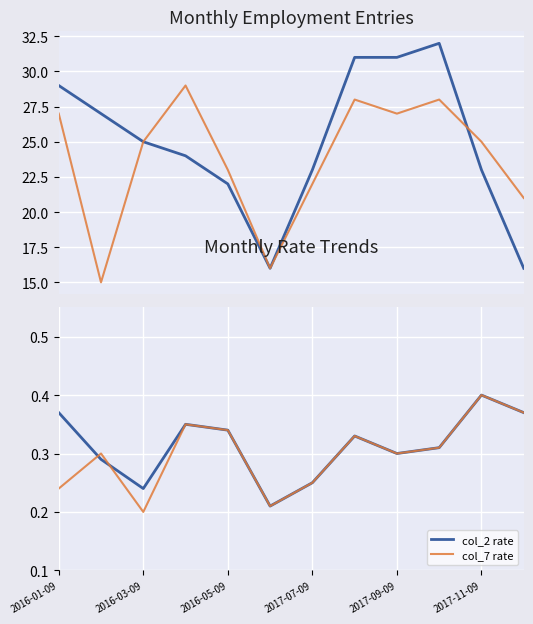

The value of col_2 rate at 2017-09-09 is 0.3. True or false?

True